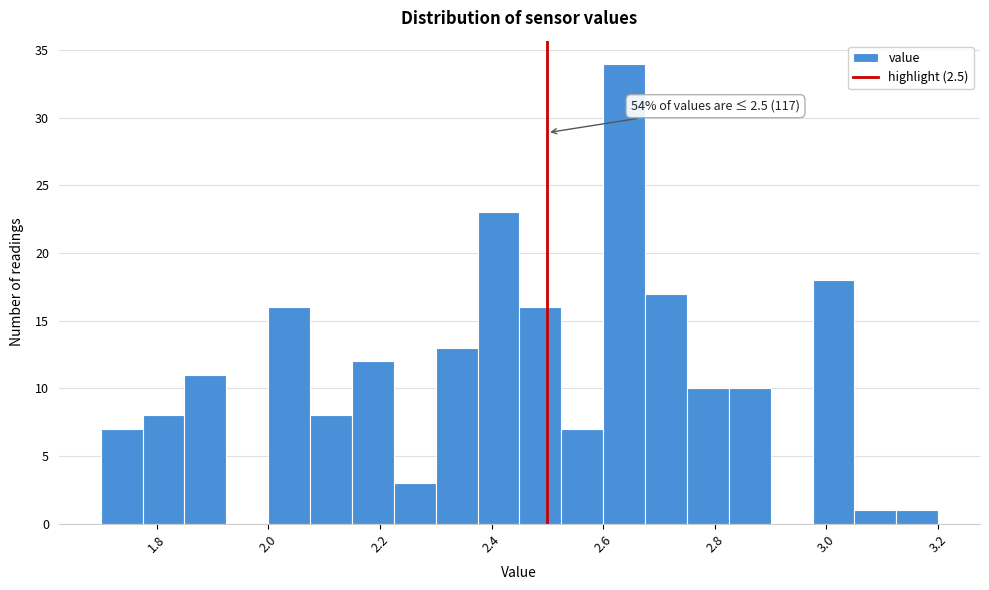

Read against the x-axis, roughly where is the centre of the tallest bar?

2.64